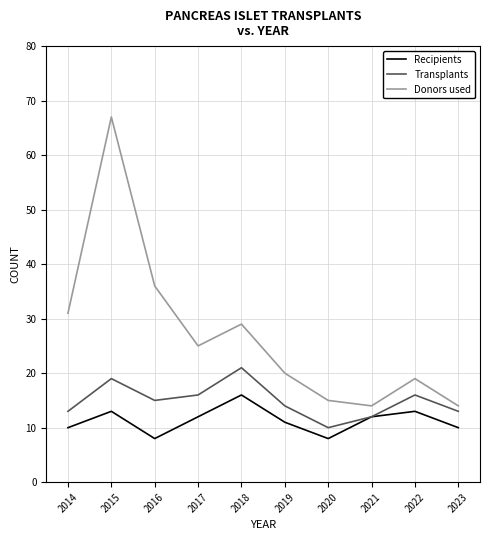

Rank the series by their average value, from highest to lowest.

Donors used, Transplants, Recipients